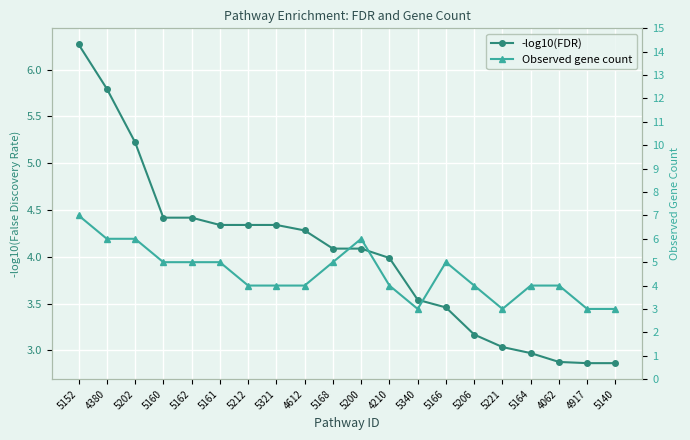

What is the difference between the second highest and second lowest values in the Observed gene count series?

3.0